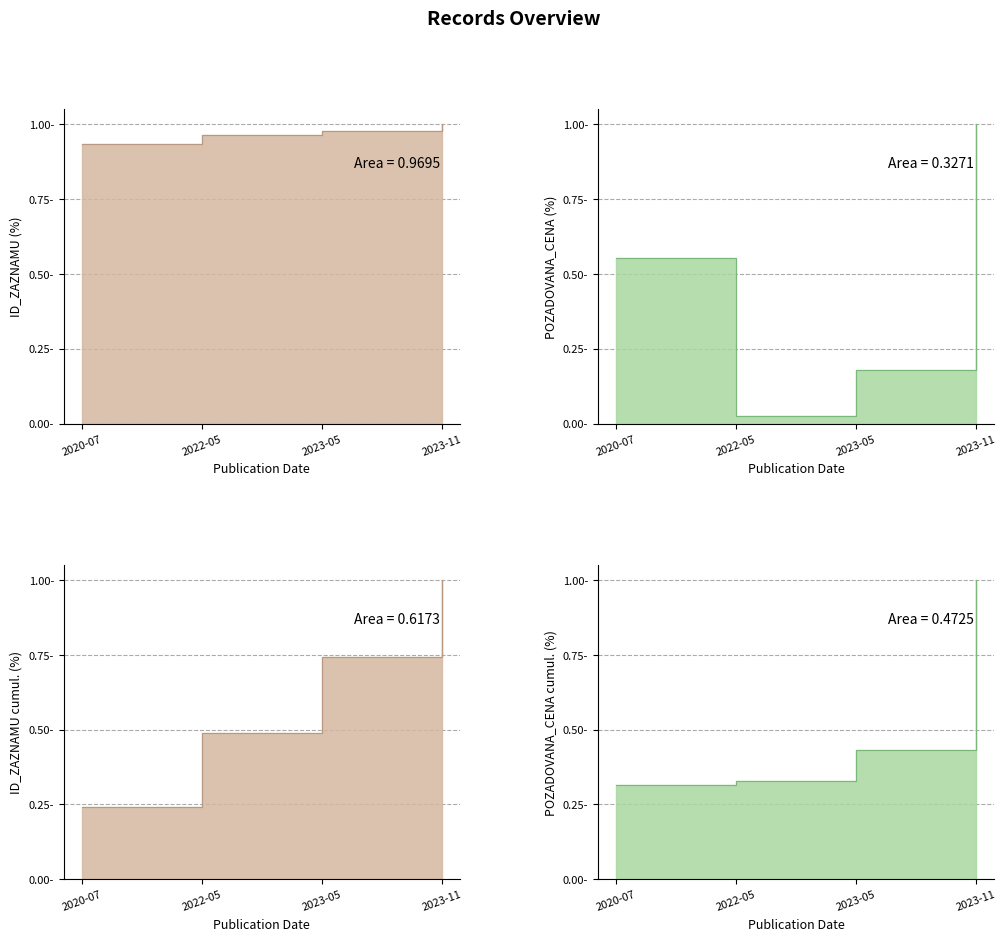

Between 2023-11 and 2022-05, which is larger?

2023-11